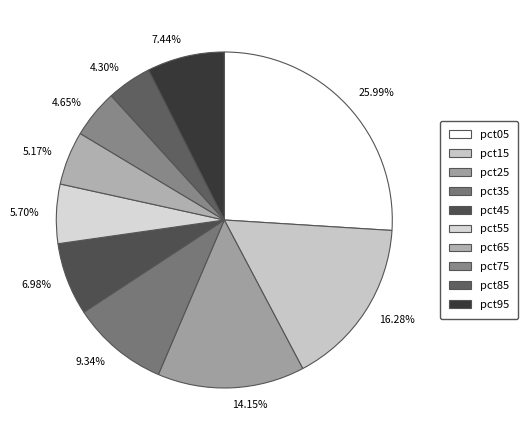

Is there a majority slice in this chart?

No